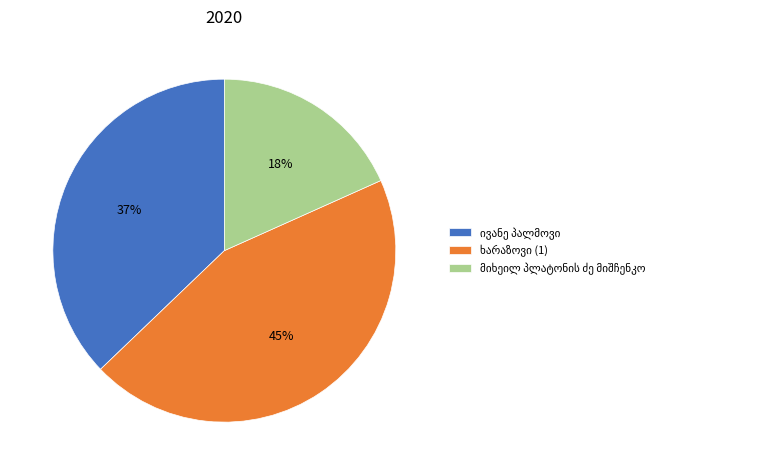

To the nearest percent, what is the average slice percentage?

33%